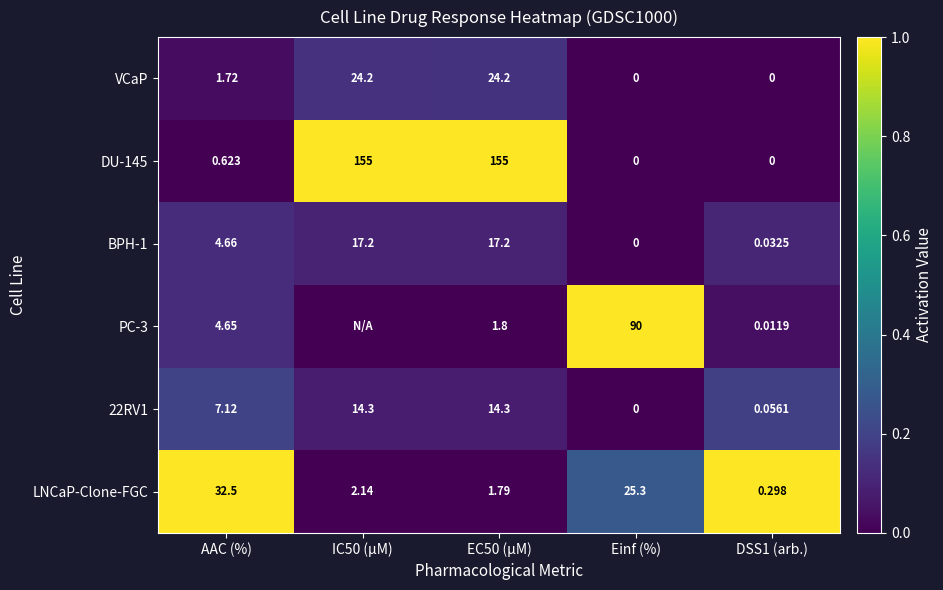

Is the value of LNCaP-Clone-FGC at IC50 (µM) greater than the value of DU-145 at AAC (%)?

Yes